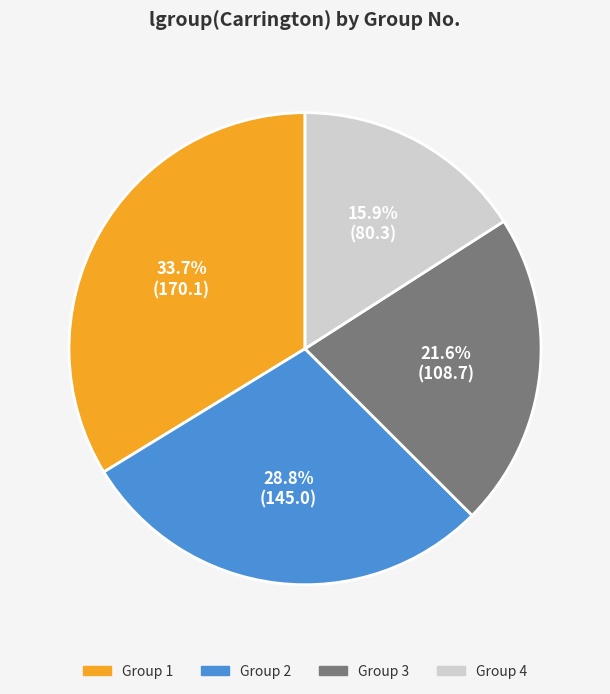

Does any single category account for the majority?

No